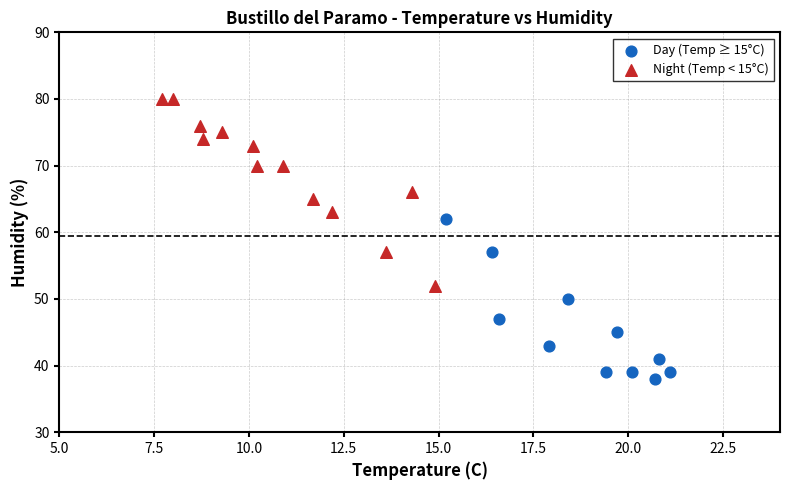

Which series reaches the minimum Y coordinate?

Day (Temp ≥ 15°C)